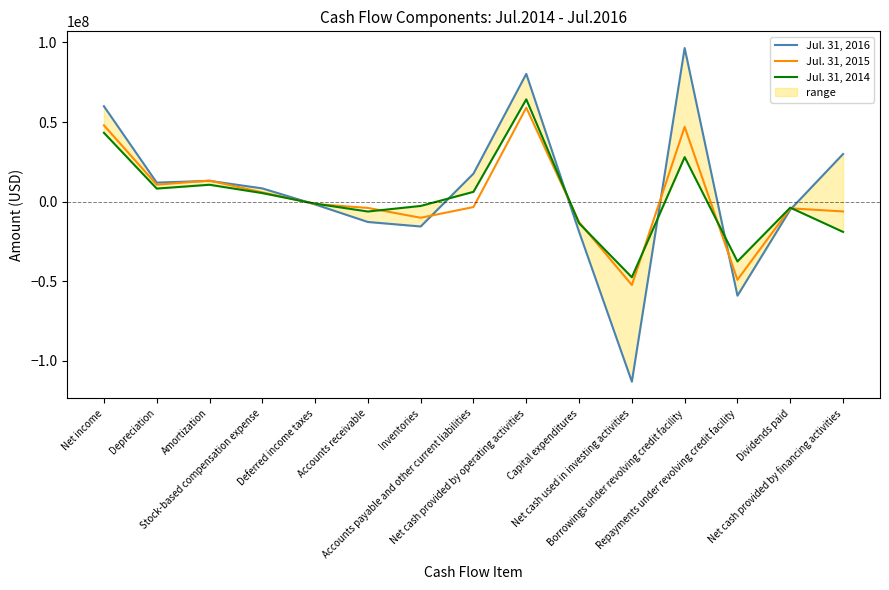

Which series ends up on top after the final intersection of Jul. 31, 2014 and Jul. 31, 2016?

Jul. 31, 2016